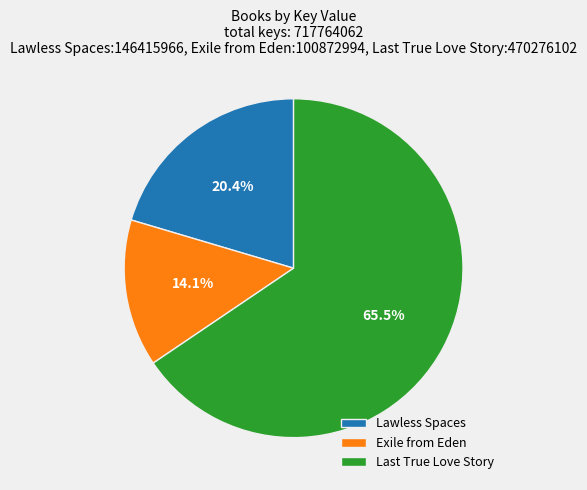

What percentage is the Exile from Eden slice, to the nearest percent?

14%